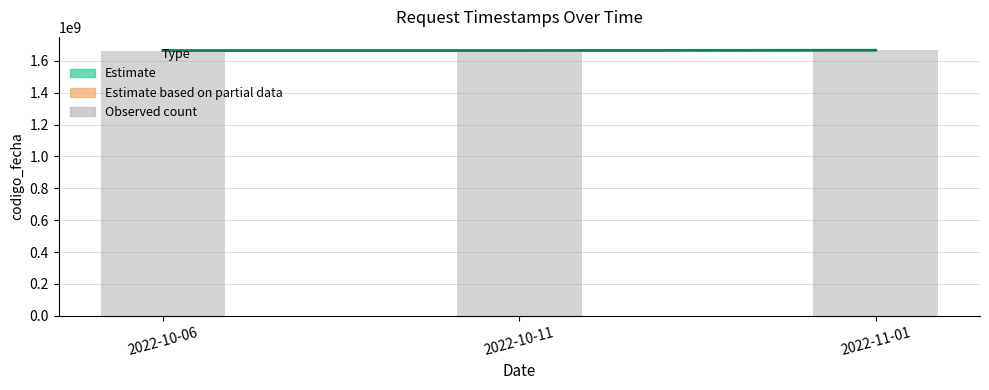

At how many categories does at least one series exceed 1666423705?

1